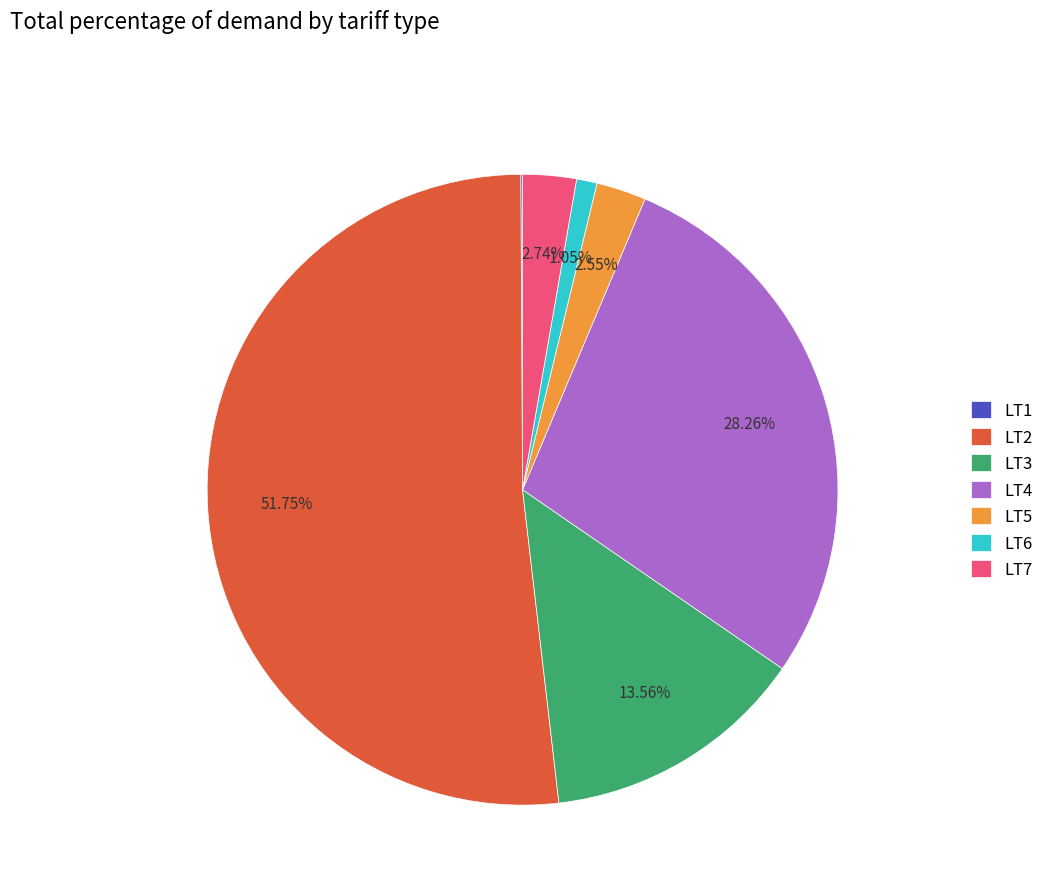

What portion of the pie excludes LT4?

71.7%